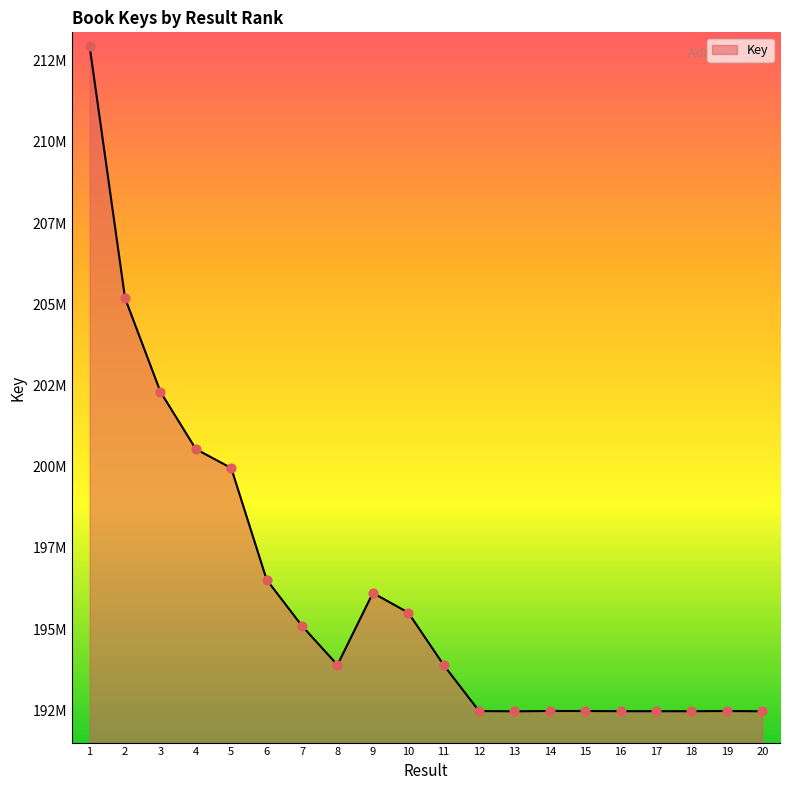

Between 8 and 15, which is larger?

8